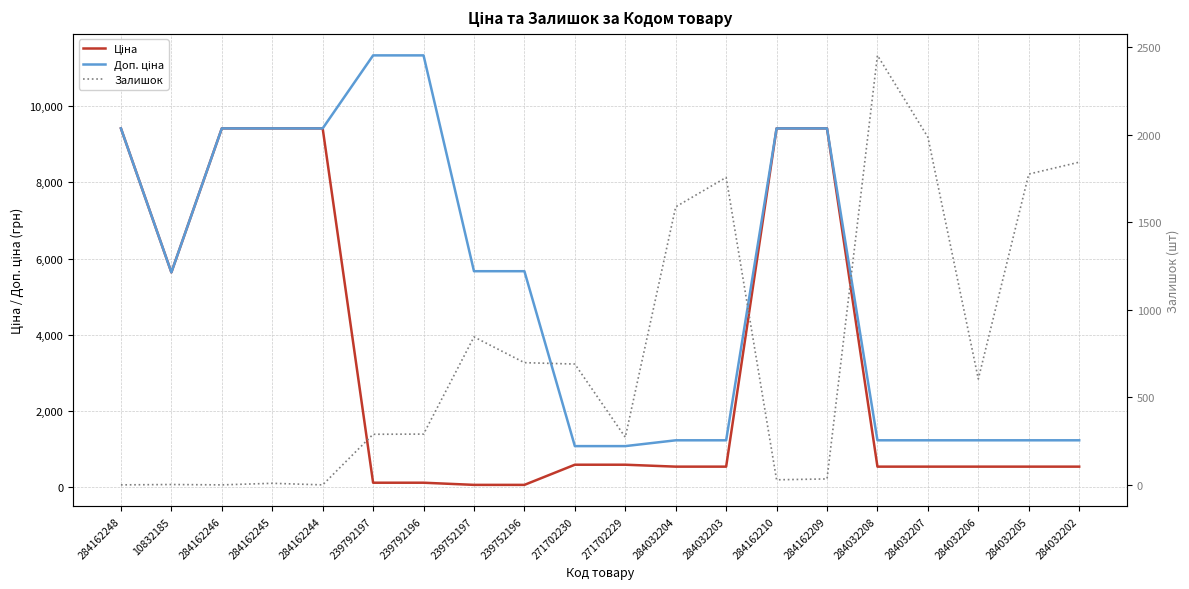

At which label does Доп. ціна reach its peak?

239792197